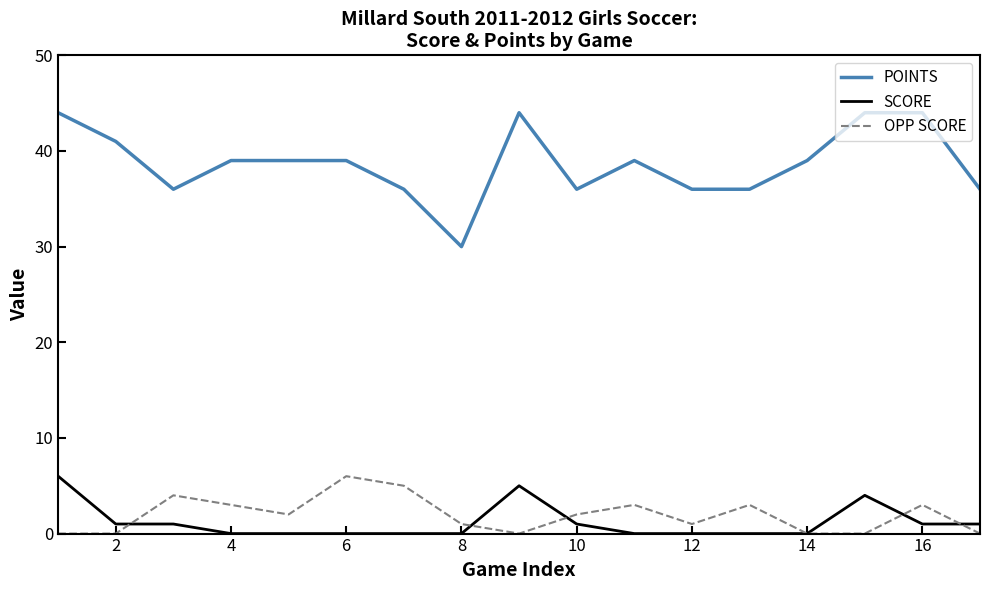

What are all the series names shown in the legend?

POINTS, SCORE, OPP SCORE